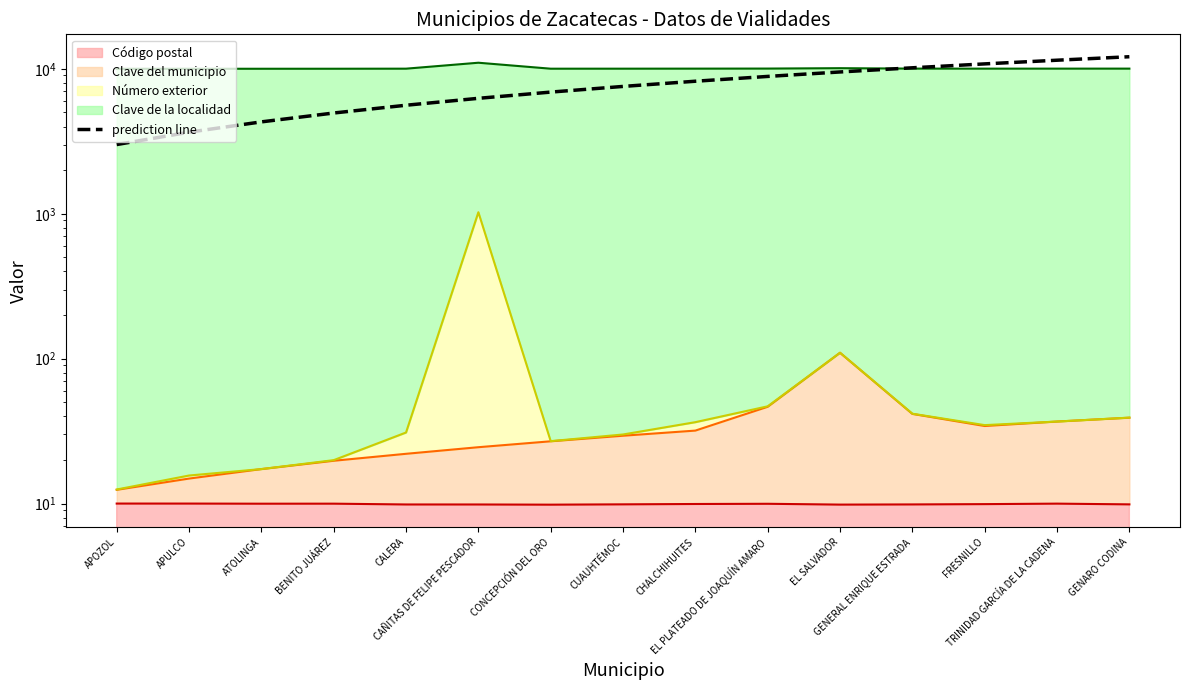

What is the difference between the second highest and second lowest values?

7819.9